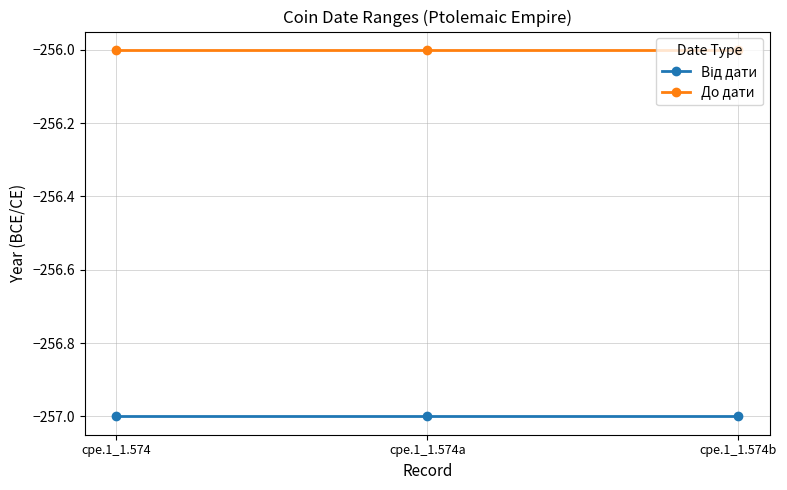

Which series has the largest total across all categories?

До дати